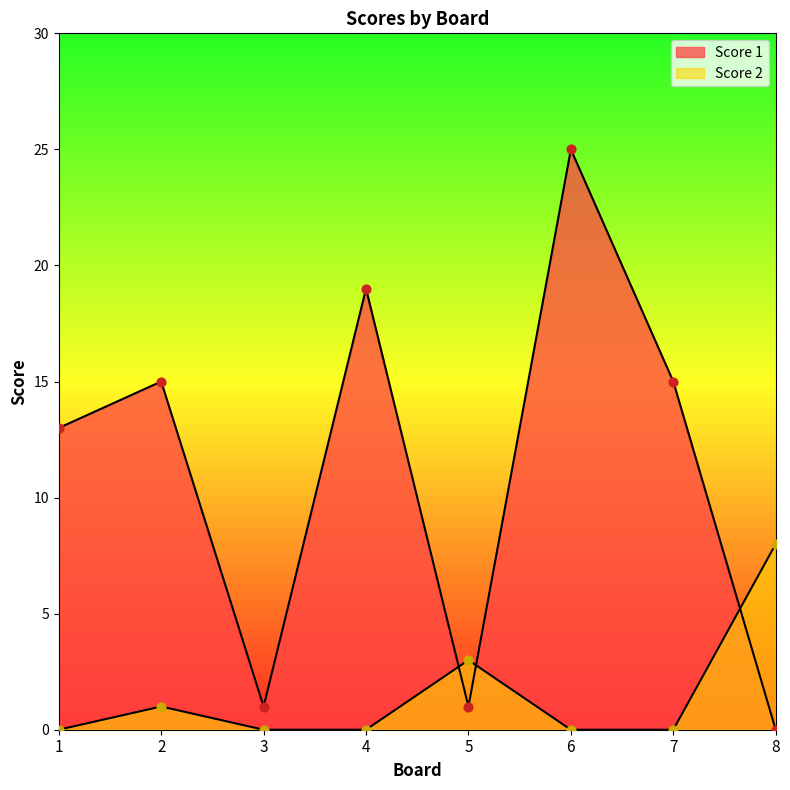

At how many categories does at least one series exceed 11?

5